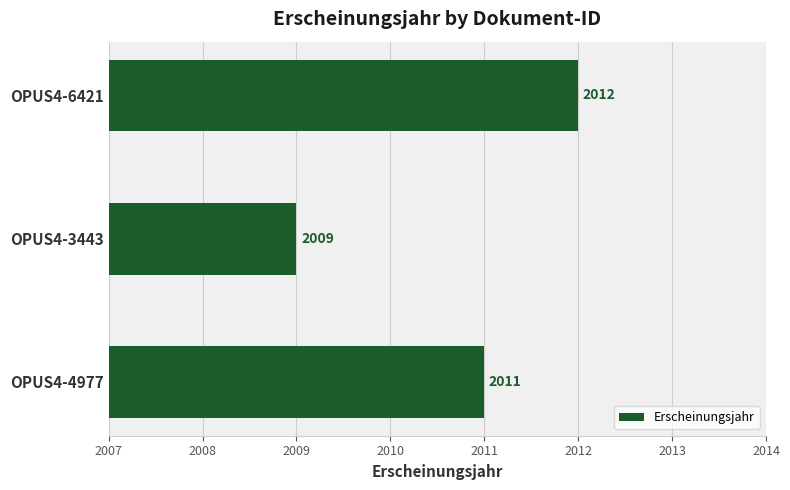

How many bars are there in total?

3